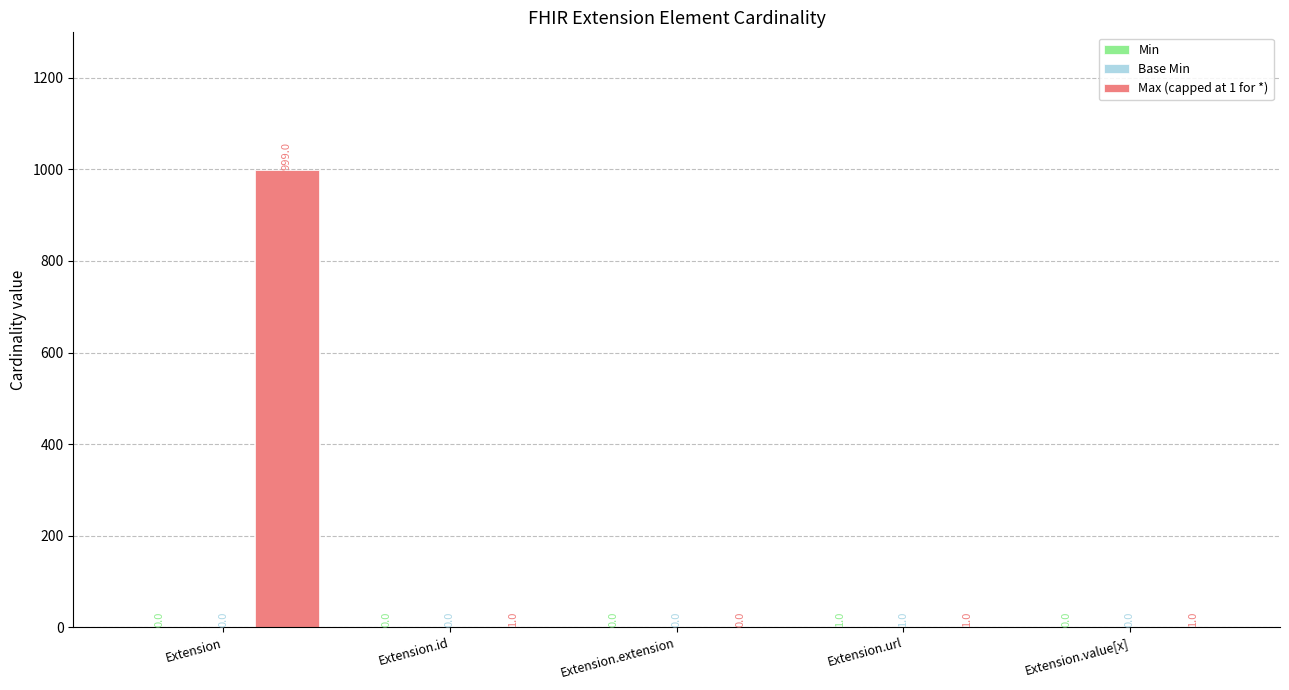

Which series has the widest spread of values?

Max (capped at 1 for *)